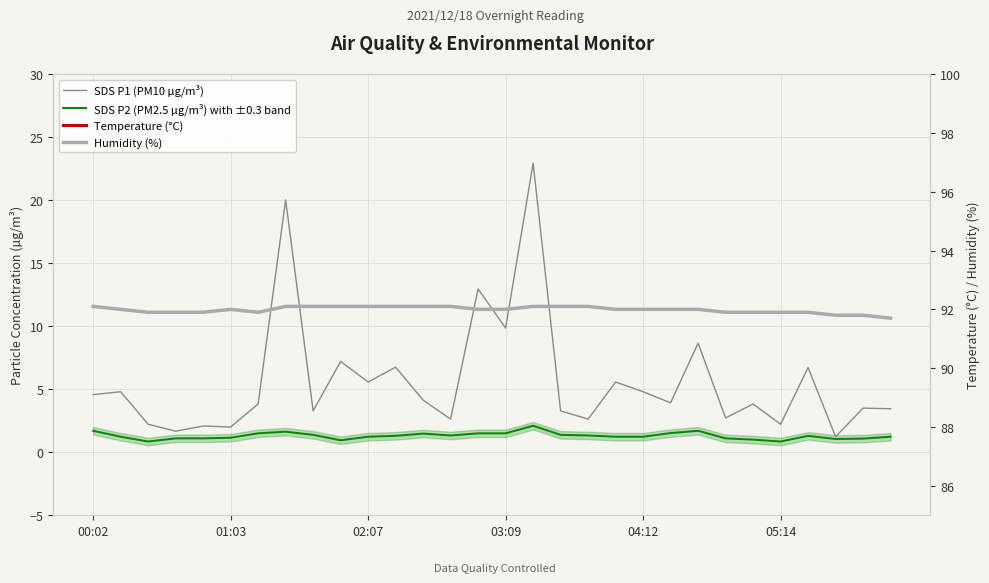

Reading left to right, what are all the values shown in this chart?

SDS P1 (PM10 µg/m³): 4.6	4.8	2.2	1.7	2.1	2.0	3.8	20.0	3.3	7.2	5.6	6.8	4.1	2.6	12.9	9.8	22.9	3.3	2.6	5.6	4.8	3.9	8.7	2.7	3.8	2.2	6.7	1.2	3.5	3.5
SDS P2 (PM2.5 µg/m³) with ±0.3 band: 1.7	1.2	0.8	1.1	1.1	1.1	1.5	1.6	1.4	0.9	1.2	1.3	1.5	1.3	1.5	1.5	2.1	1.4	1.3	1.2	1.2	1.5	1.7	1.1	1.0	0.8	1.3	1.1	1.1	1.2
Temperature (°C): 11.5	11.6	11.5	11.5	11.5	11.5	11.4	11.4	11.4	11.4	11.4	11.4	11.4	11.4	11.4	11.4	11.3	11.3	11.3	11.3	11.3	11.2	11.2	11.2	11.2	11.1	11.1	11.1	11.1	11.0
Humidity (%): 92.1	92.0	91.9	91.9	91.9	92.0	91.9	92.1	92.1	92.1	92.1	92.1	92.1	92.1	92.0	92.0	92.1	92.1	92.1	92.0	92.0	92.0	92.0	91.9	91.9	91.9	91.9	91.8	91.8	91.7